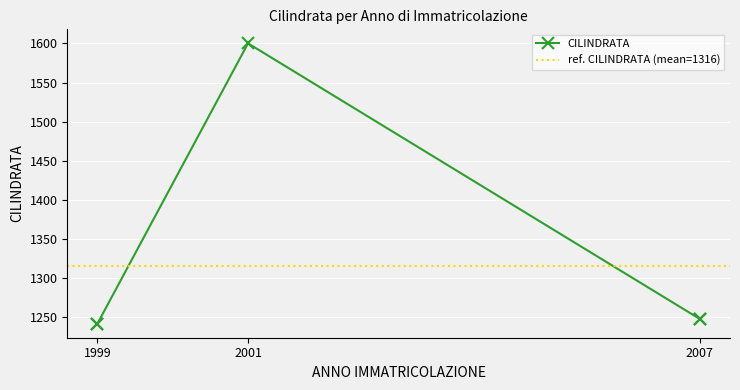

How many lines are shown in the chart?

1